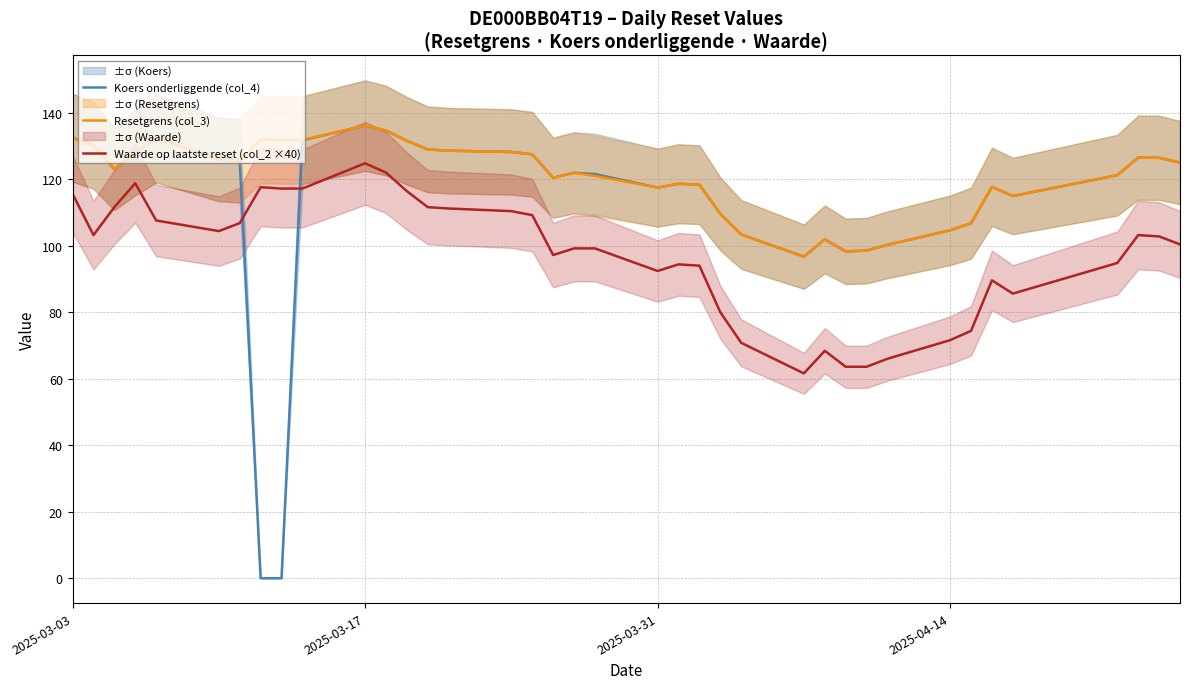

True or false: Koers onderliggende (col_4) and Waarde op laatste reset (col_2 ×40) cross at least once.

True